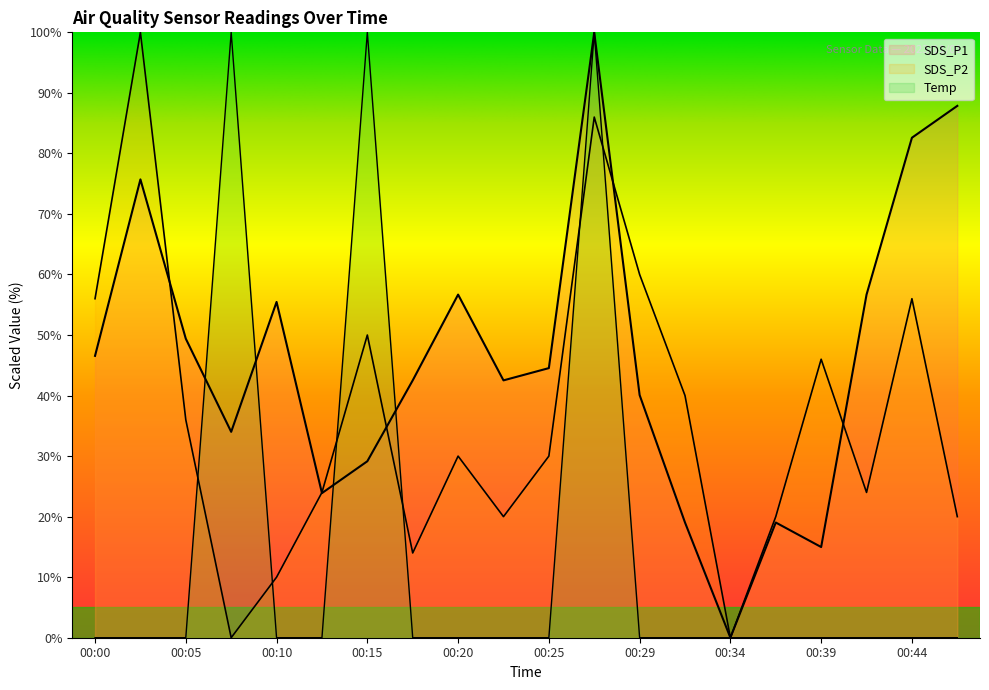

The Temp series shows 0.0 at 00:34. True or false?

True